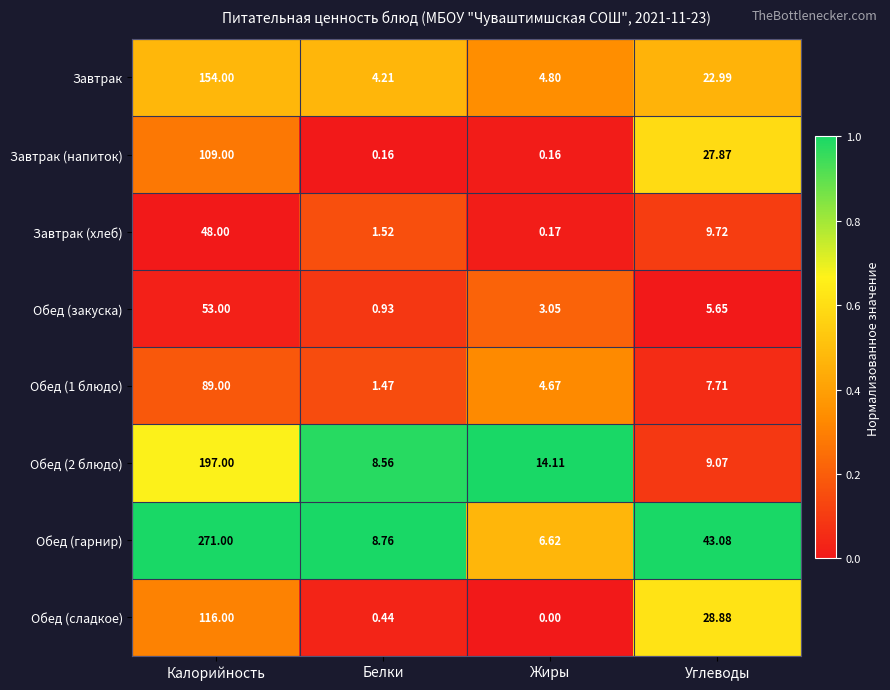

Where does the Обед (закуска) series first go above 5?

Калорийность